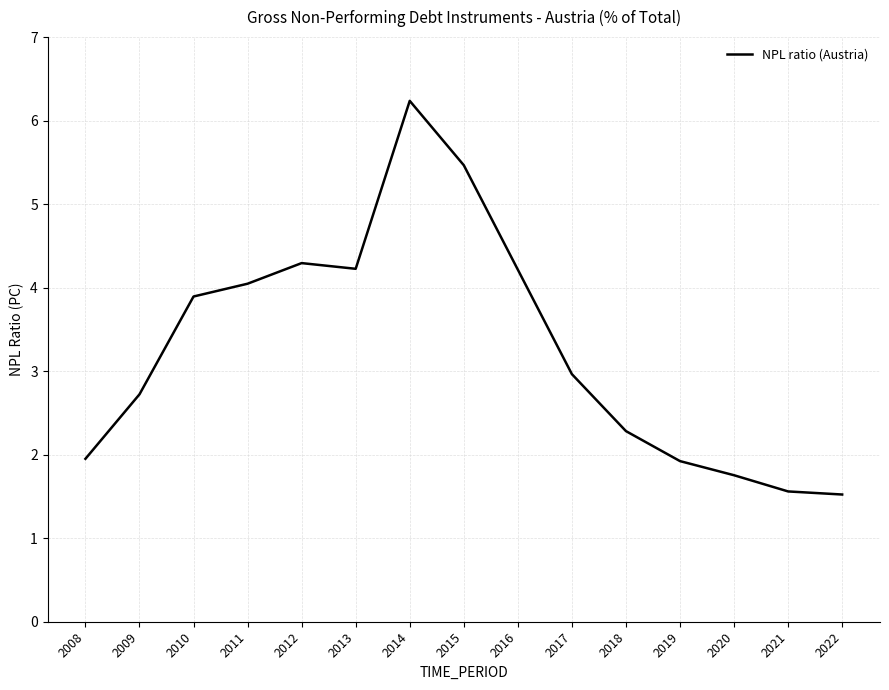

Where is the data nearest to the value 3?

2017